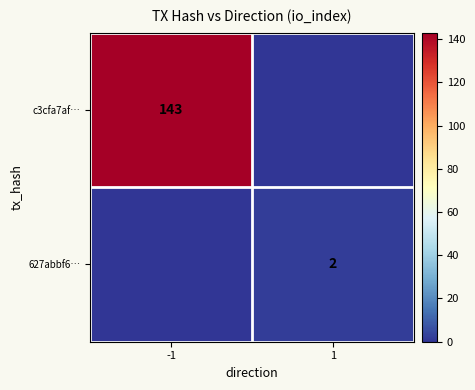

What is the spread (max minus min) of values at -1?

143